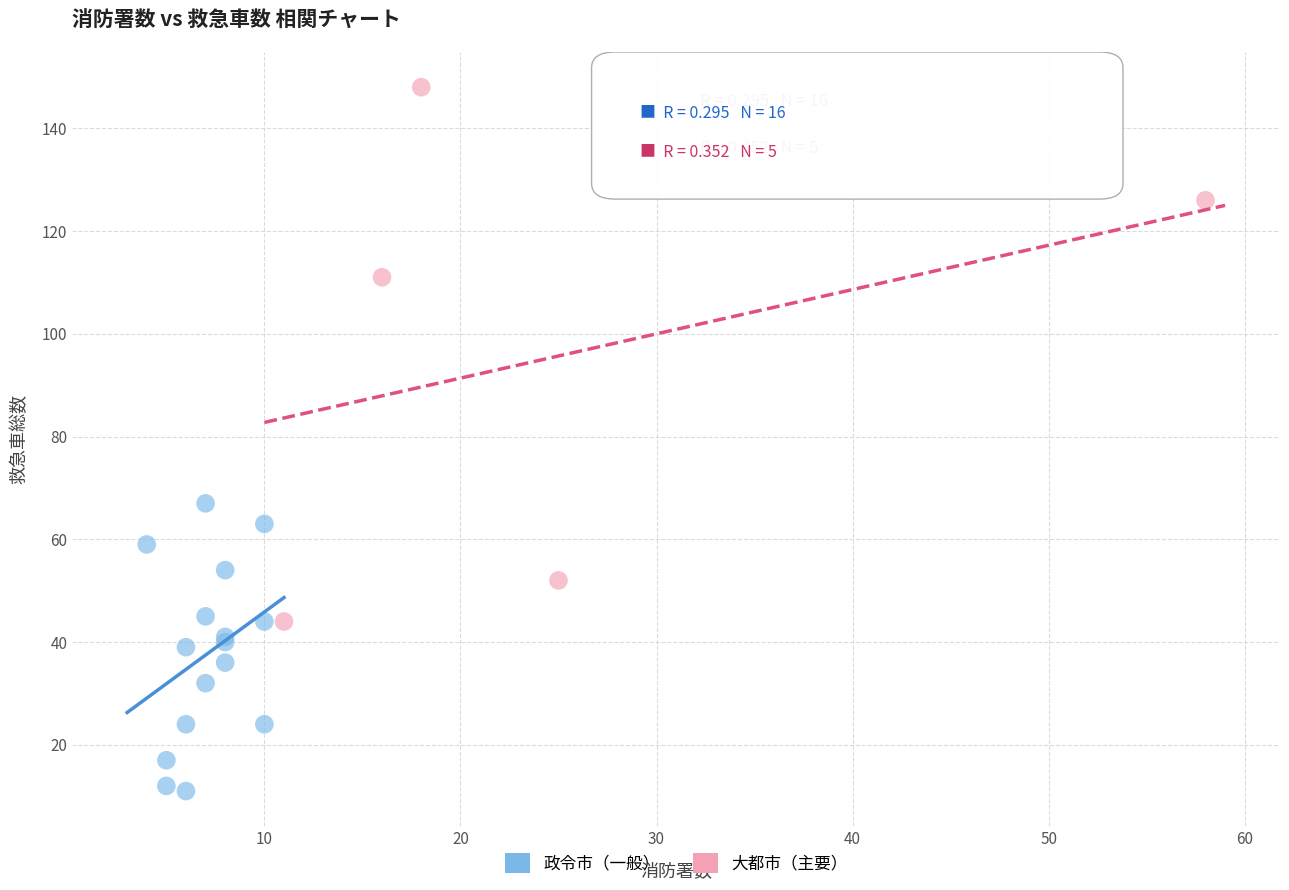

Which series reaches the maximum Y coordinate?

大都市（主要）